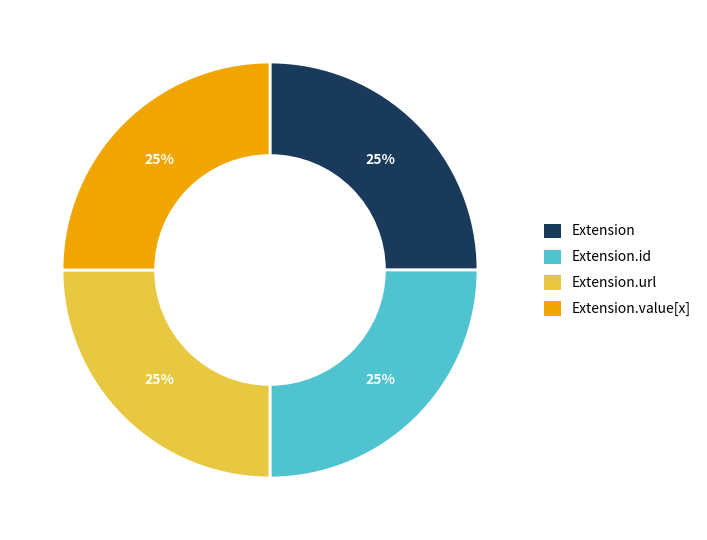

To the nearest percent, what is the average slice percentage?

25%